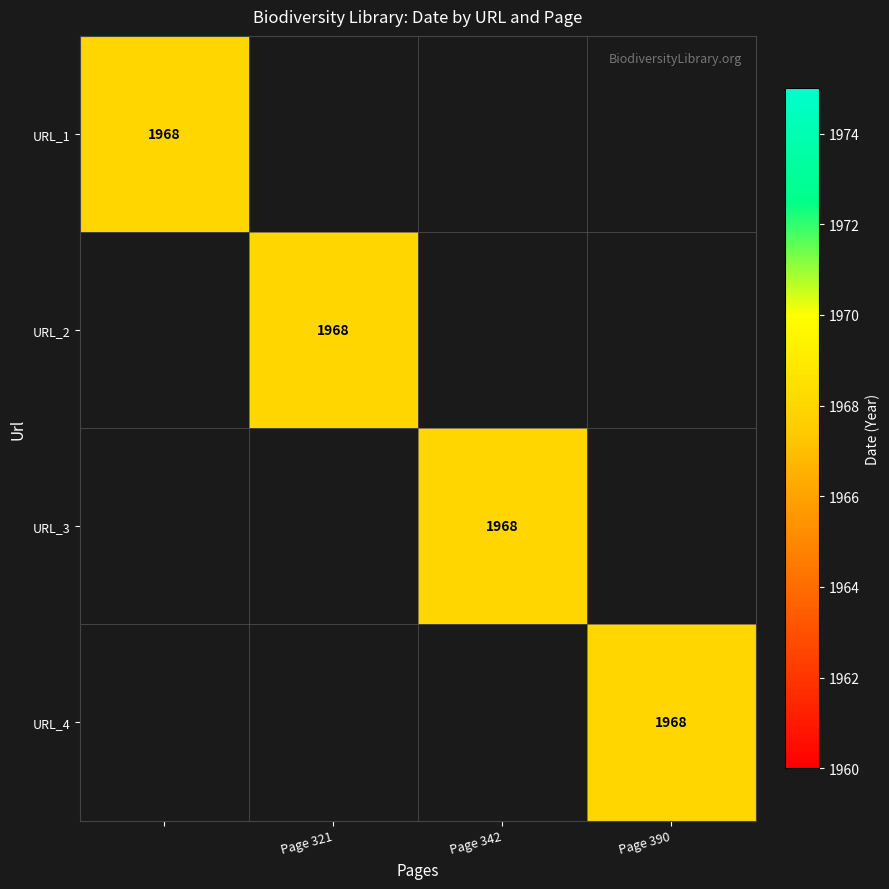

True or false: URL_2 has a value of 470 at Page 321.

False